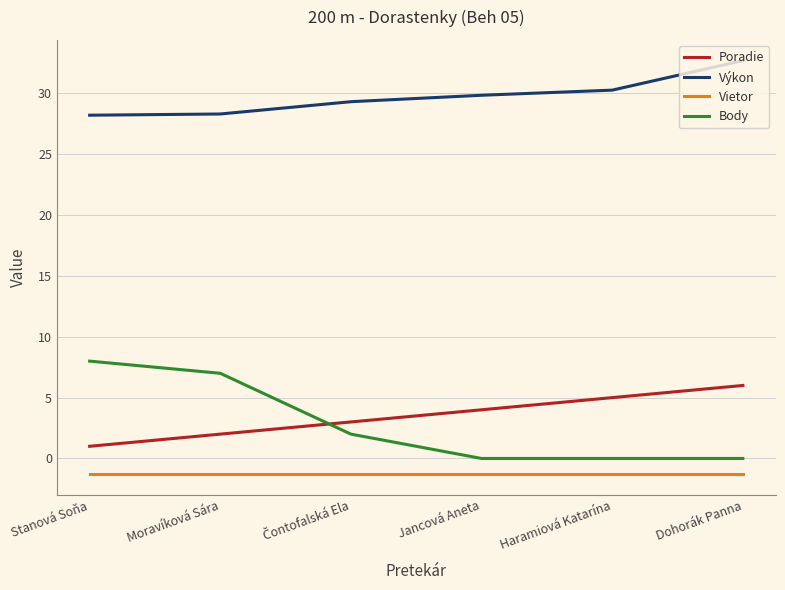

Is the value of Vietor at Moravíková Sára greater than the value of Poradie at Stanová Soňa?

No